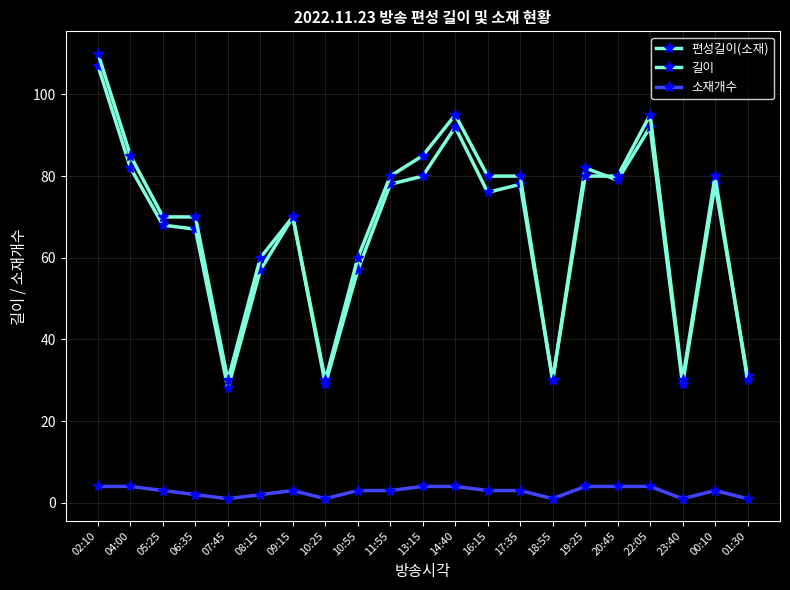

At which category is the sum across all series the highest?

02:10